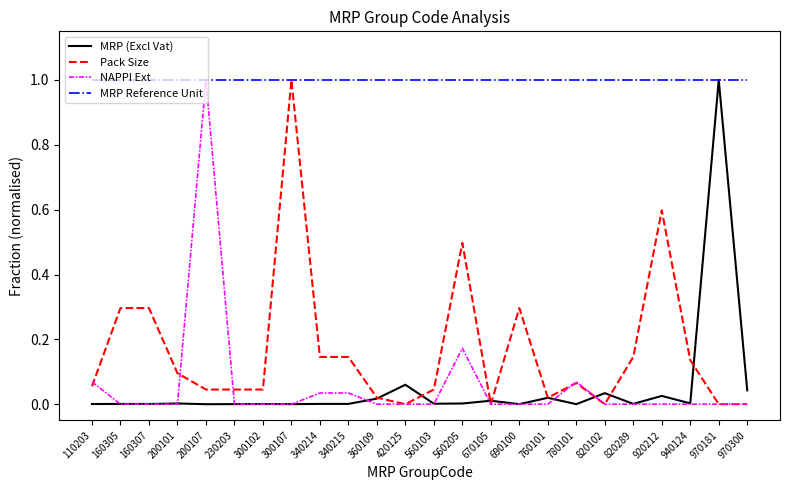

What value does the MRP Reference Unit series have at 690100?

1.0